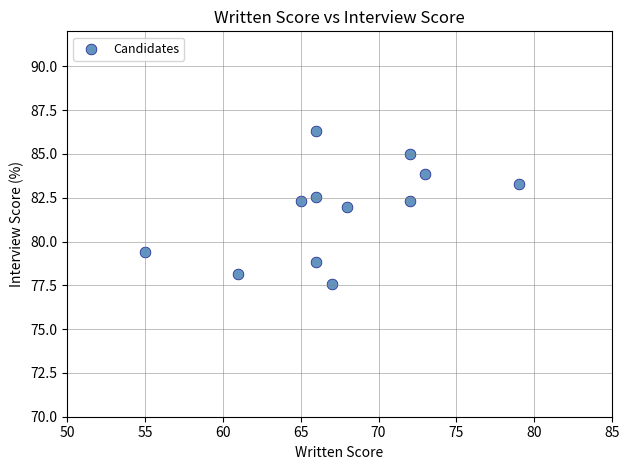

What is the average X value?

67.5